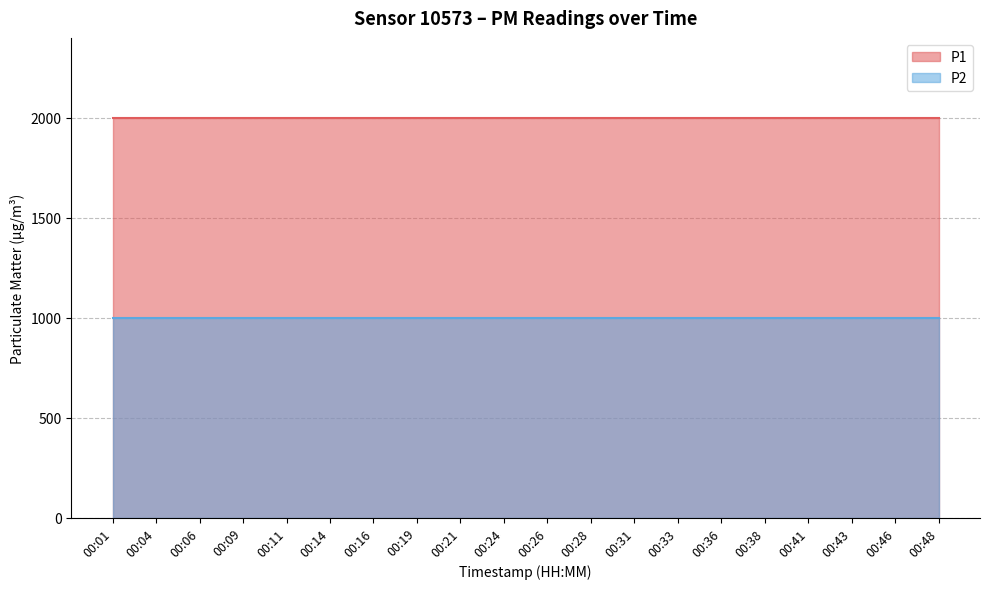

Which label corresponds to the smallest value in the chart?

00:01